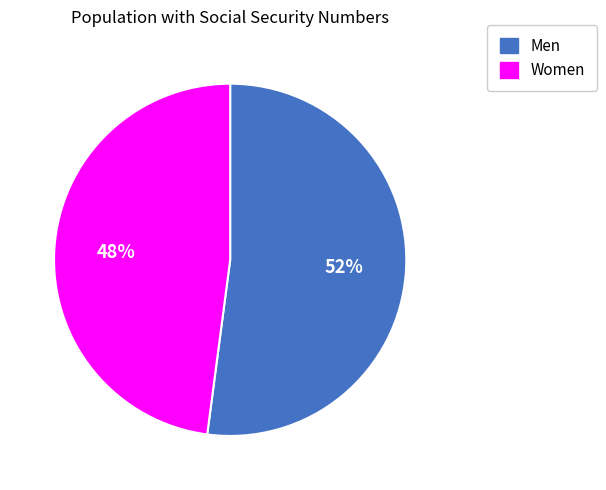

What is the majority slice?

Men